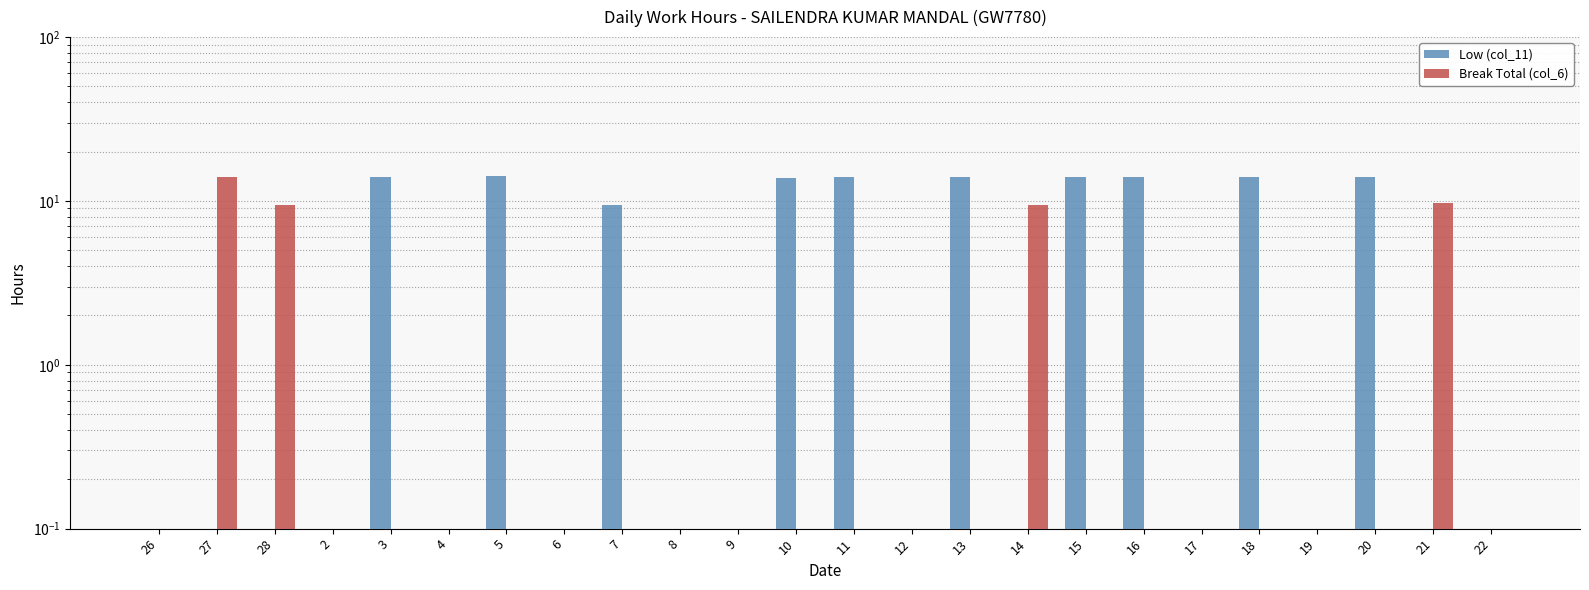

What is the sum of the Low (col_11) values at 17 and 10?

13.9